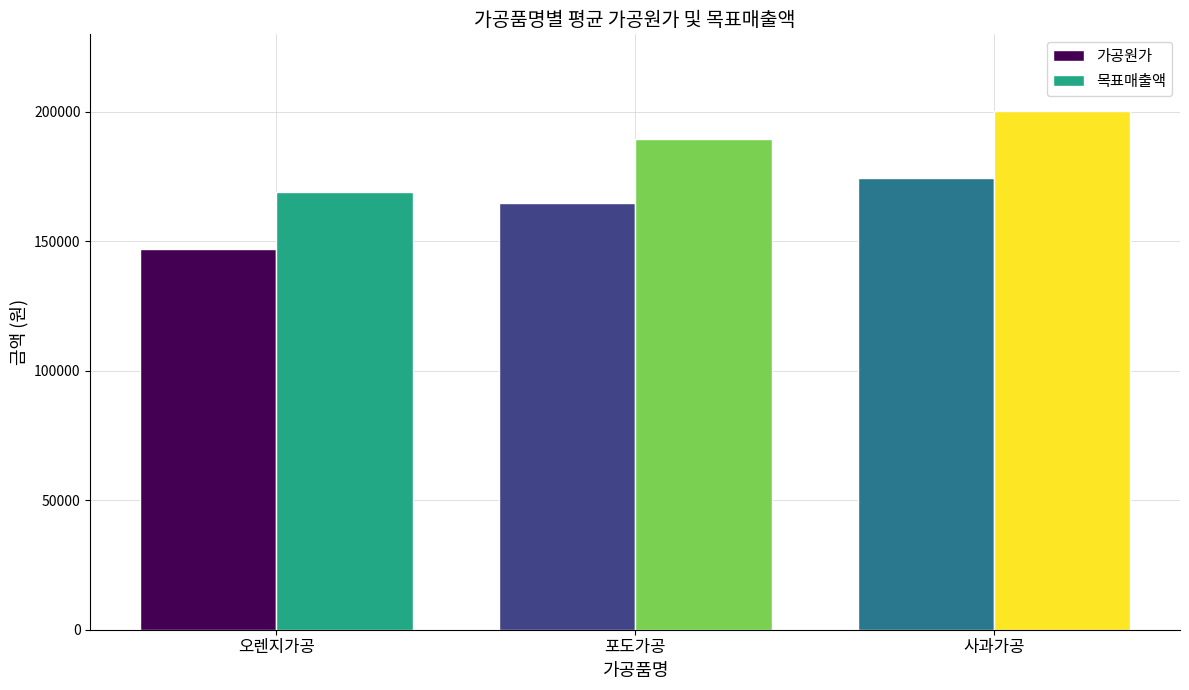

The 가공원가 series shows 87016.4 at 포도가공. True or false?

False